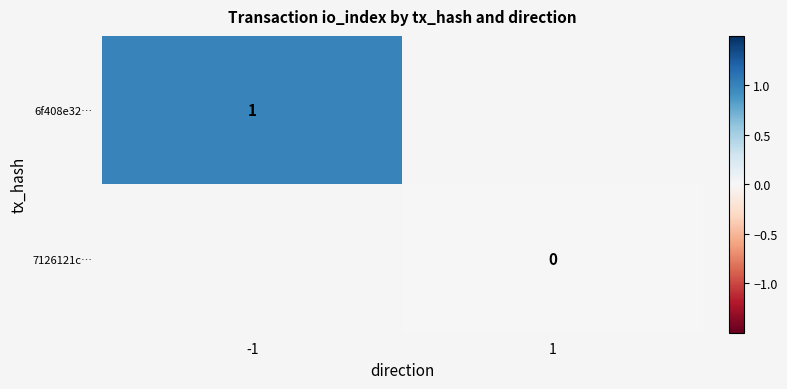

At how many categories does at least one series exceed 0?

1